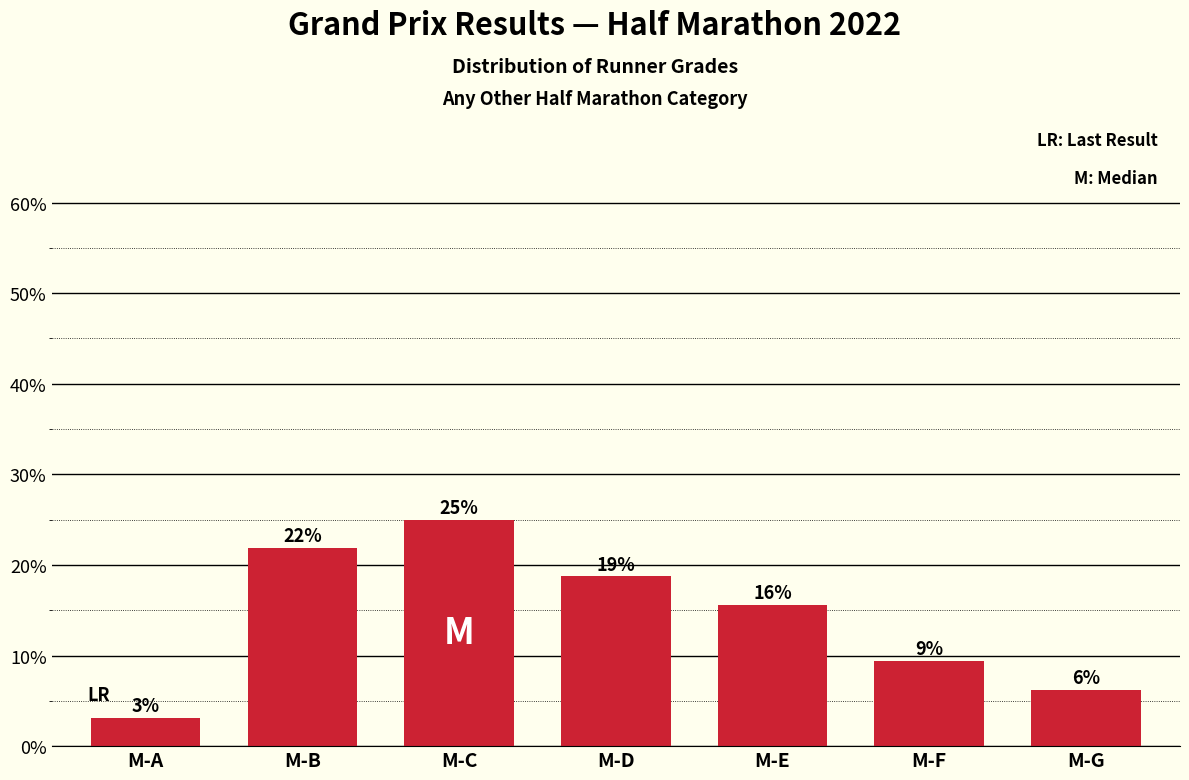

Rank the categories by value from highest to lowest.

M-C, M-B, M-D, M-E, M-F, M-G, M-A